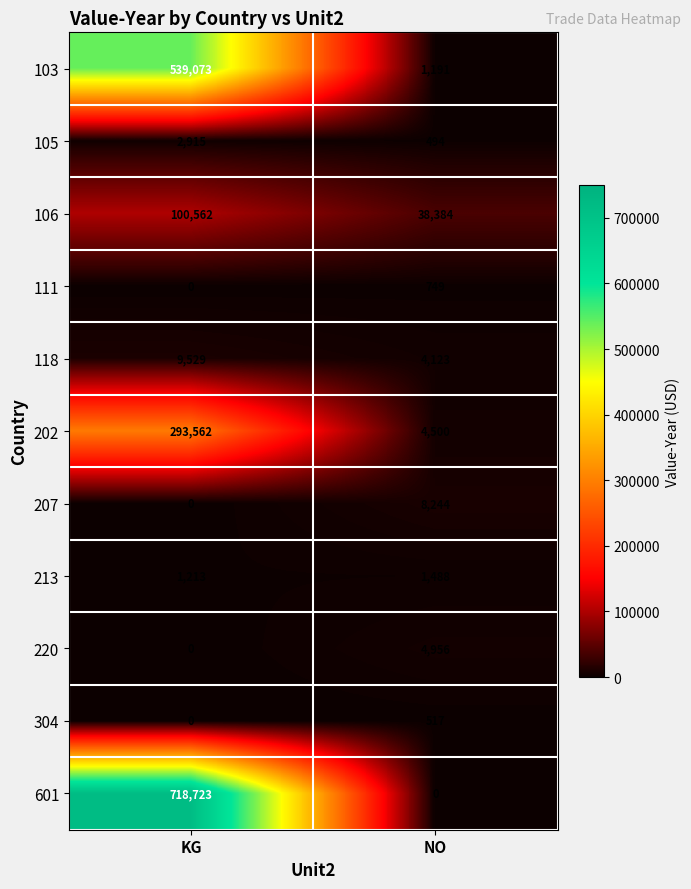

Reading right to left, list all the values displayed in this chart.

103: 1191	539073
105: 494	2915
106: 38384	100562
111: 749	0
118: 4123	9529
202: 4500	293562
207: 8244	0
213: 1488	1213
220: 4956	0
304: 517	0
601: 0	718723